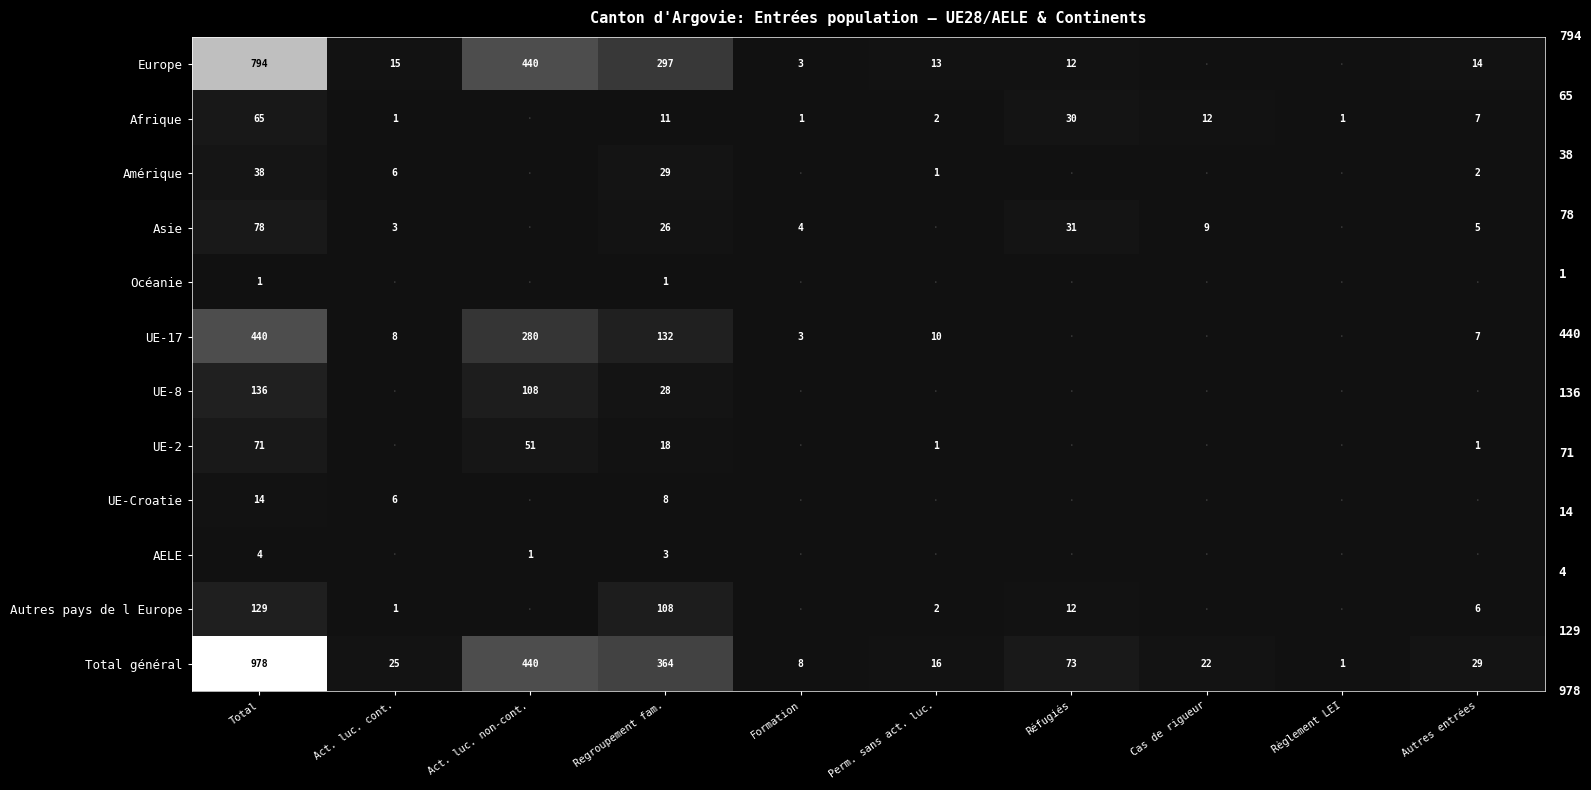

Is it true that Asie equals 5 at Regroupement fam.?

False